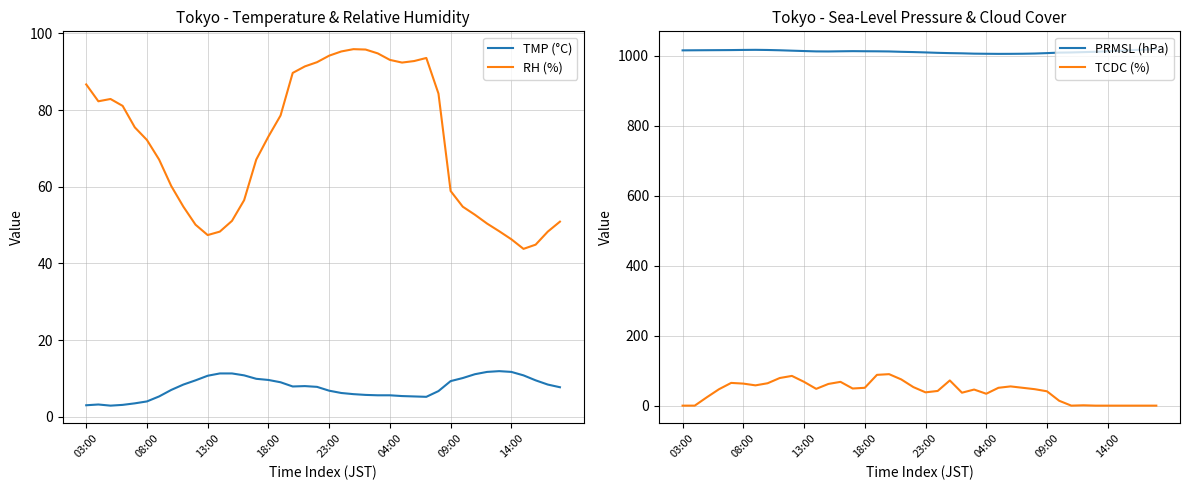

What is the maximum value for RH (%)?

95.9